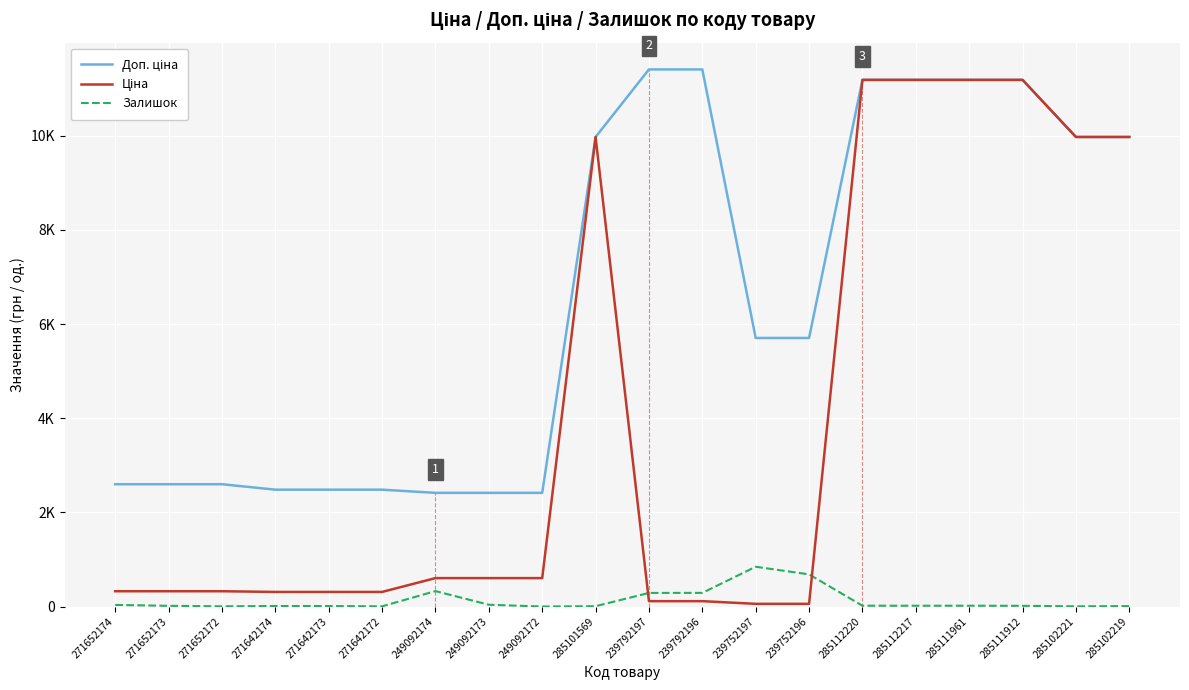

Is the value of Доп. ціна at 271642172 greater than the value of Залишок at 249092172?

Yes